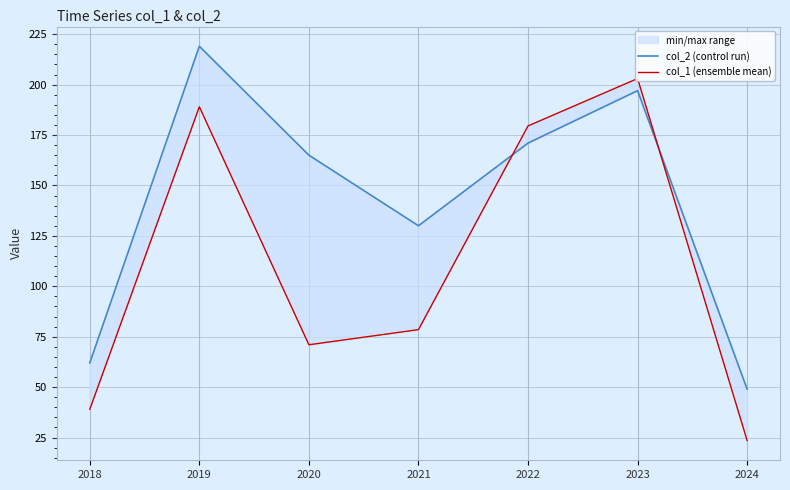

The col_2 (control run) series shows 130.0 at 2021. True or false?

True